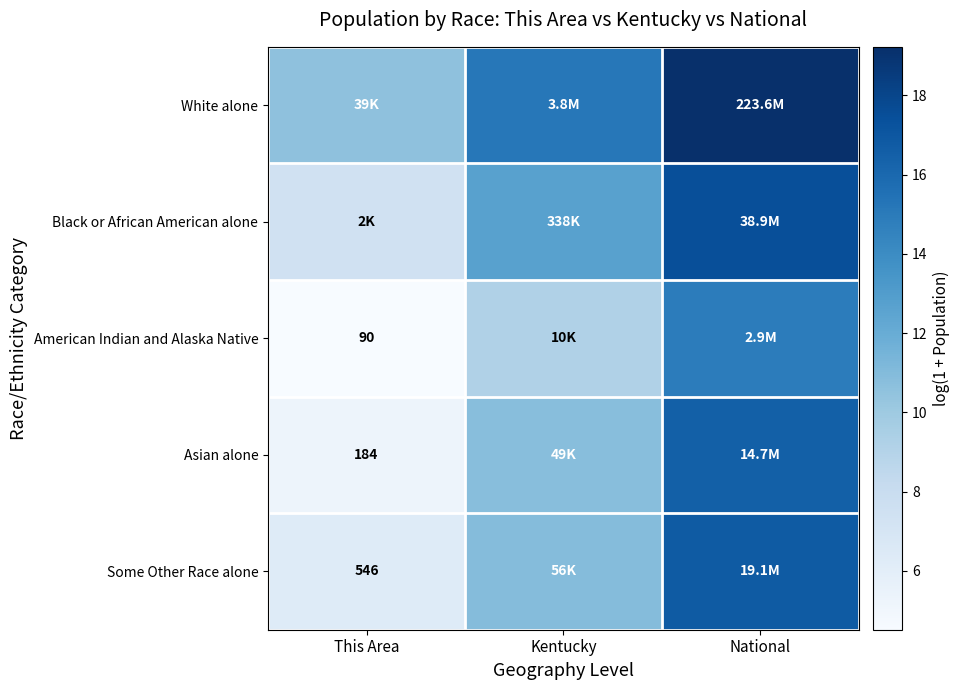

List the series in order of their peak value, highest first.

White alone, Black or African American alone, Some Other Race alone, Asian alone, American Indian and Alaska Native